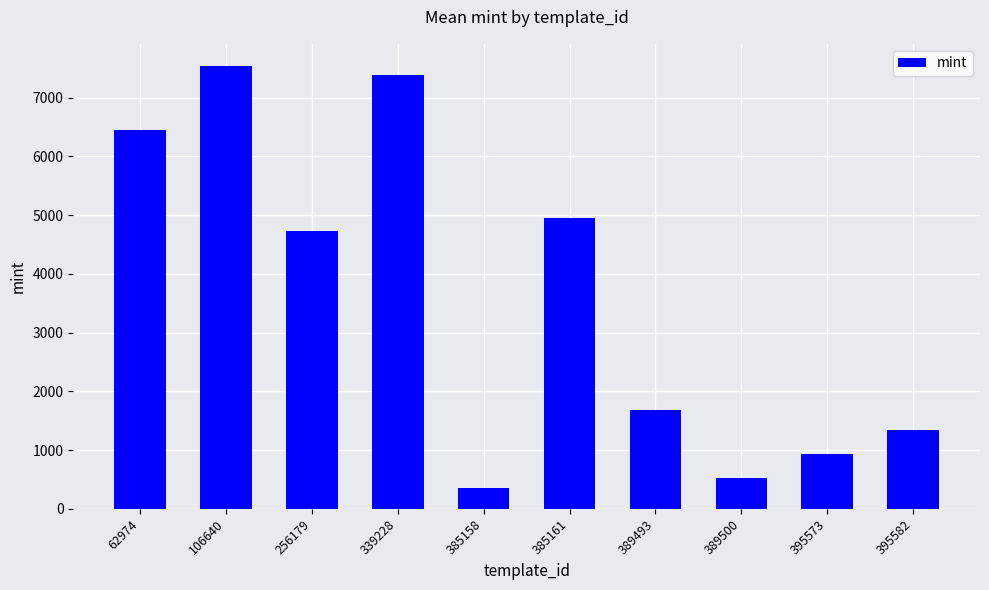

How many data points does each series have?

10